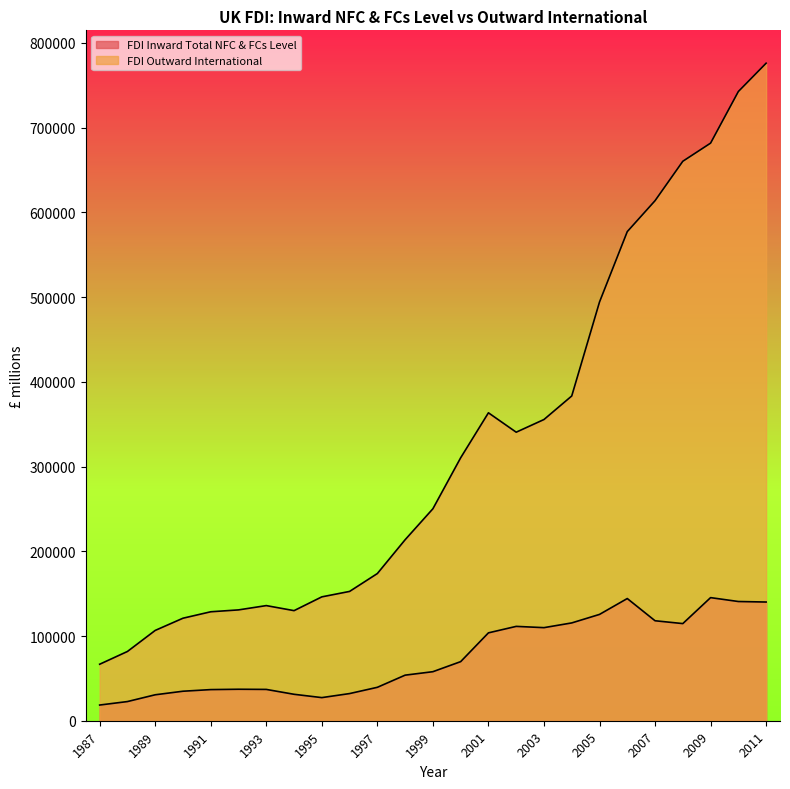

What is the sum of all FDI Inward Total NFC & FCs Level values?

1897930